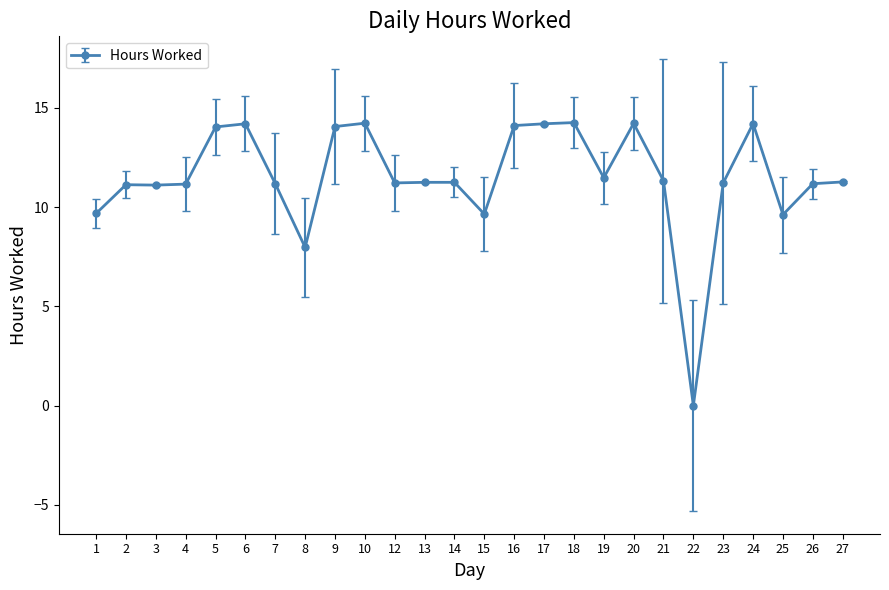

What is the ratio of the value at 19 to the value at 15?

1.2